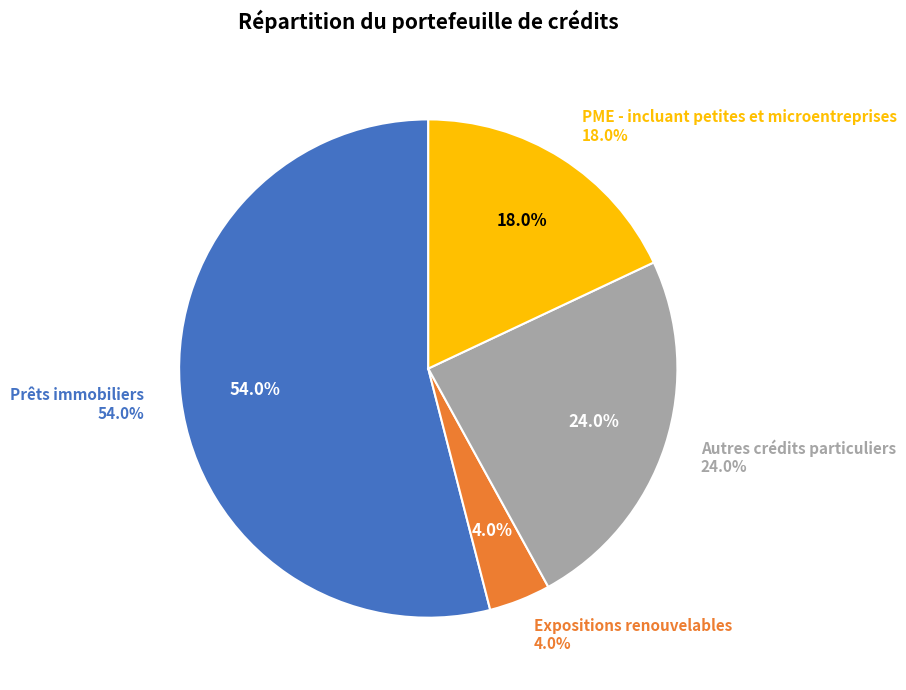

What percentage is NOT represented by Expositions renouvelables?

96.0%